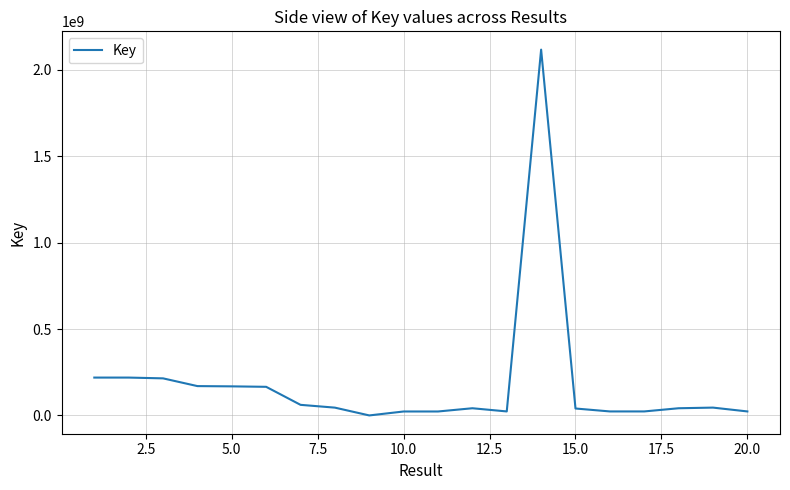

What is the greatest value displayed?

2117326815